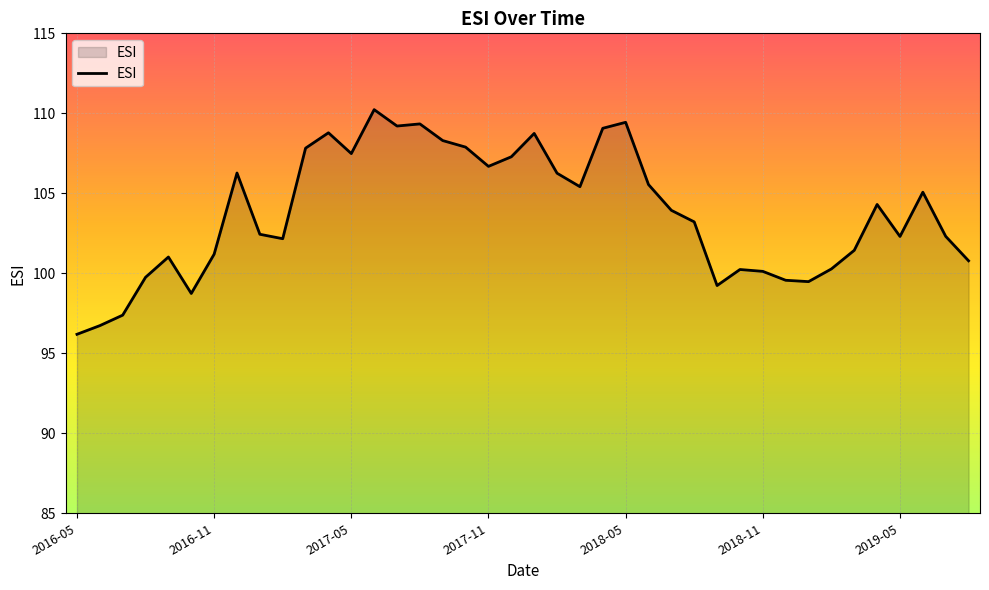

What is the minimum value shown in the chart?

96.2